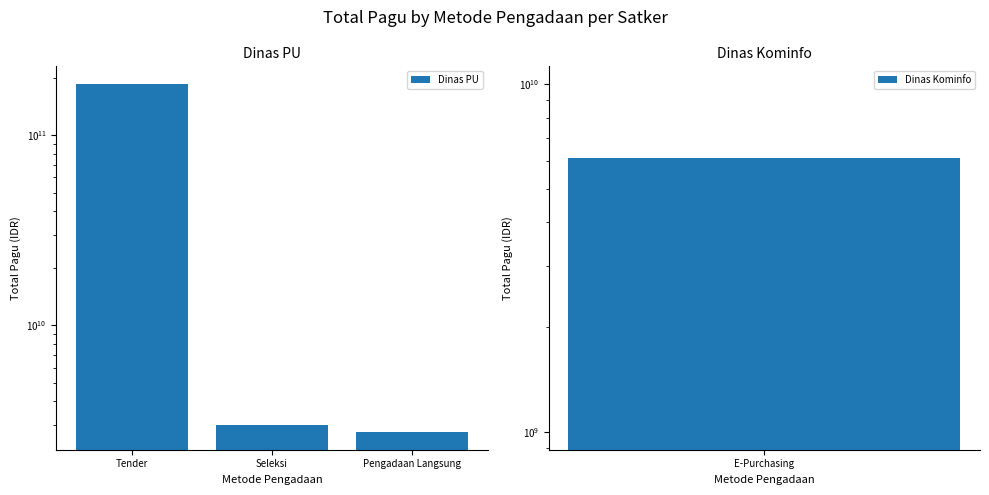

Read the value at Pengadaan Langsung.

2740000000